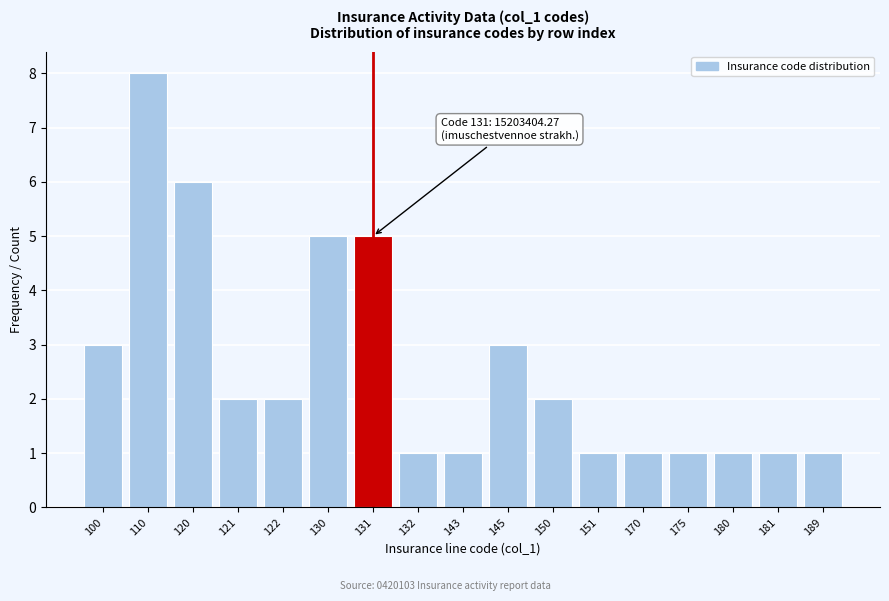

Reading left to right, extract all data points from this chart.

100=3	110=8	120=6	121=2	122=2	130=5	131=5	132=1	143=1	145=3	150=2	151=1	170=1	175=1	180=1	181=1	189=1